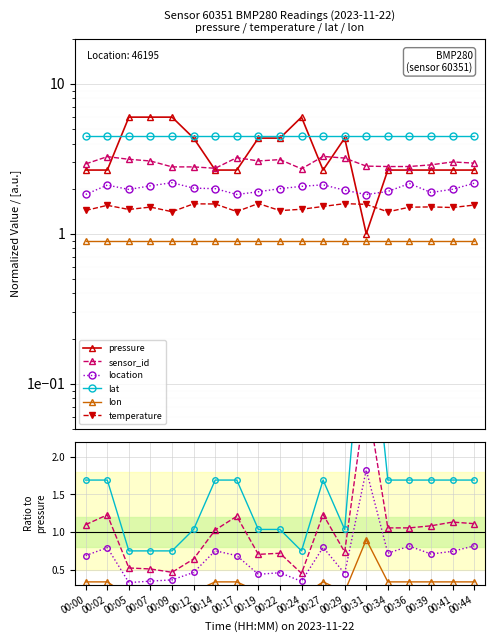

True or false: lon and pressure cross at least once.

False